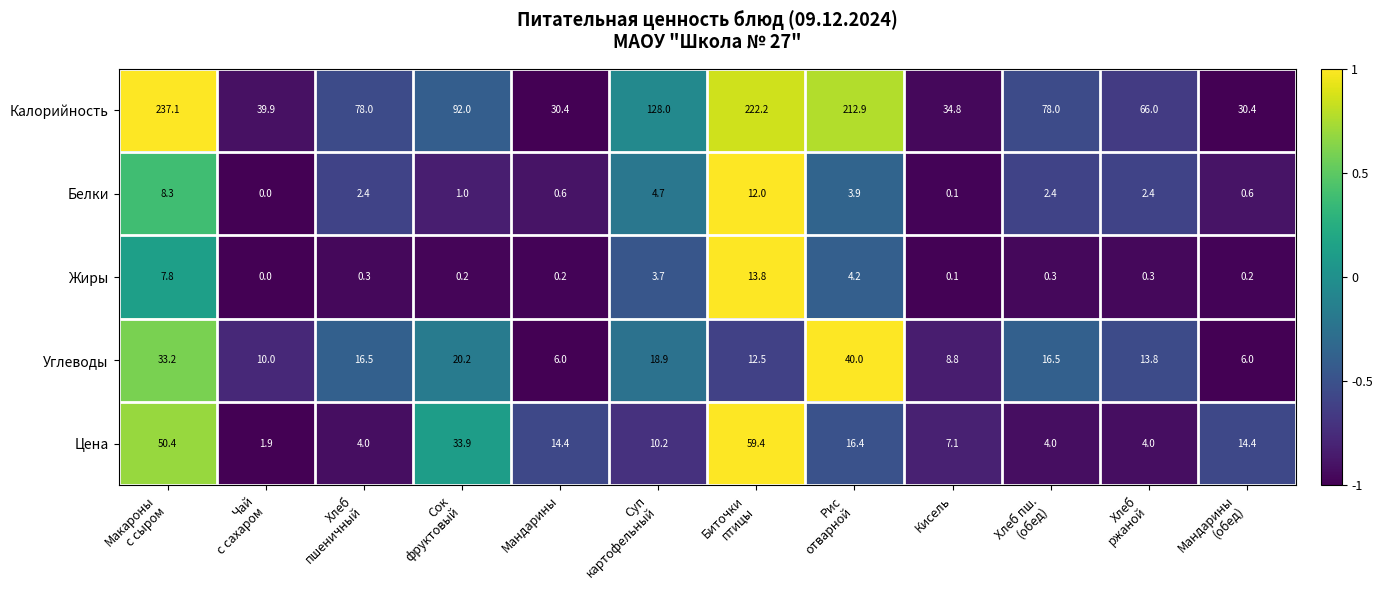

Which series has the largest range (max minus min)?

Калорийность